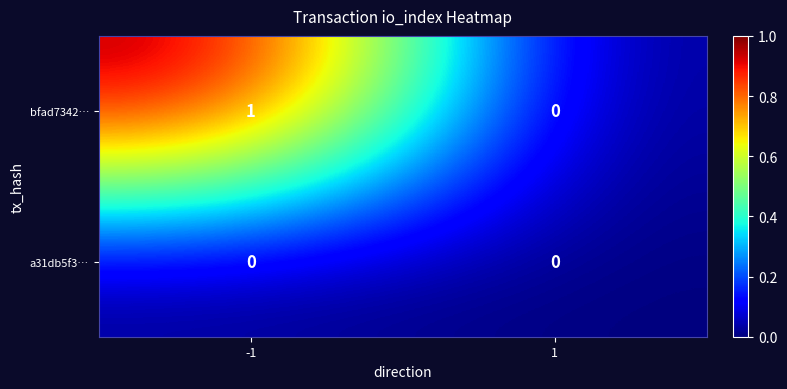

Reading right to left, transcribe all the data shown in this chart.

bfad7342…: 1=0	-1=1
a31db5f3…: 1=0	-1=0